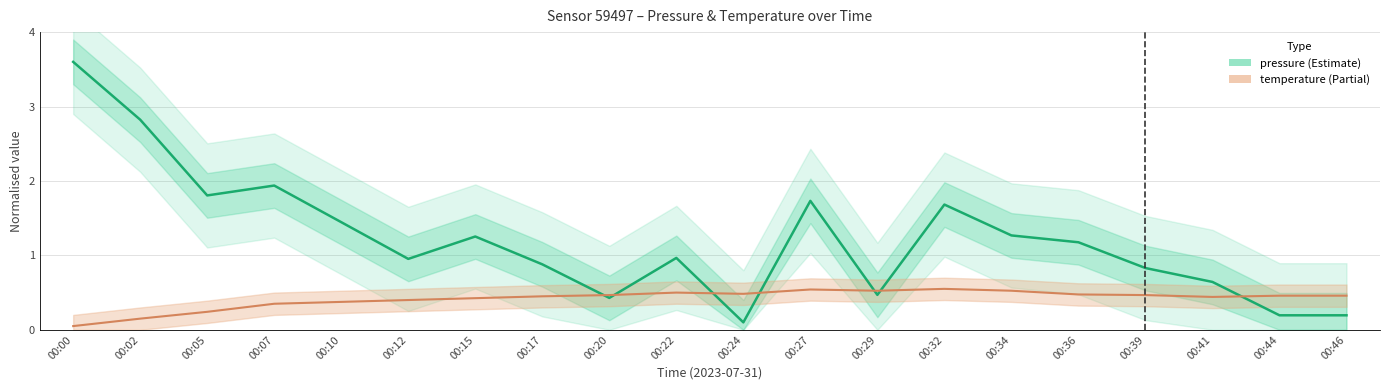

What is the value of the pressure point at the 3rd from the left?

1.8